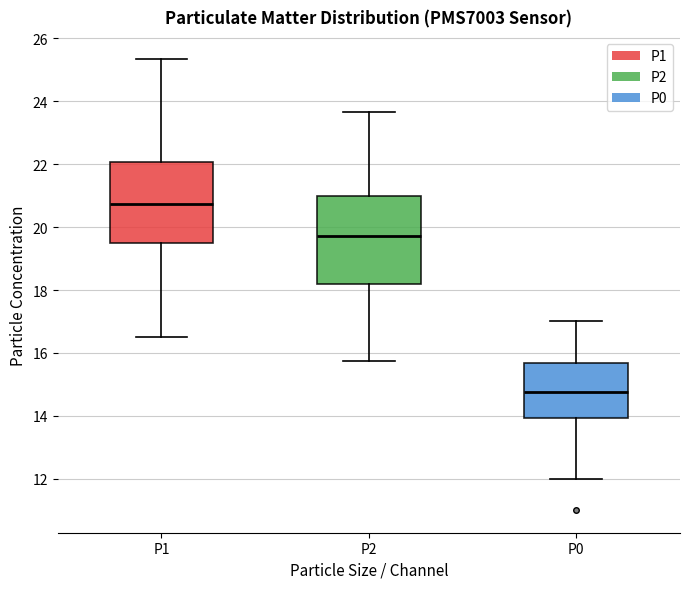

Reading left to right, transcribe this box plot: for each box, give where its median line is, the range the box spans, and where its two whiskers end, as read against the y-axis. The values are not printed on the chart, so give them approximately, as read against the axis.

P1: median 20.8, box 19.6 to 22.0, whiskers 16.6 to 25.4
P2: median 19.8, box 18.2 to 21.0, whiskers 15.8 to 23.6
P0: median 14.8, box 14.0 to 15.6, whiskers 12.0 to 17.0